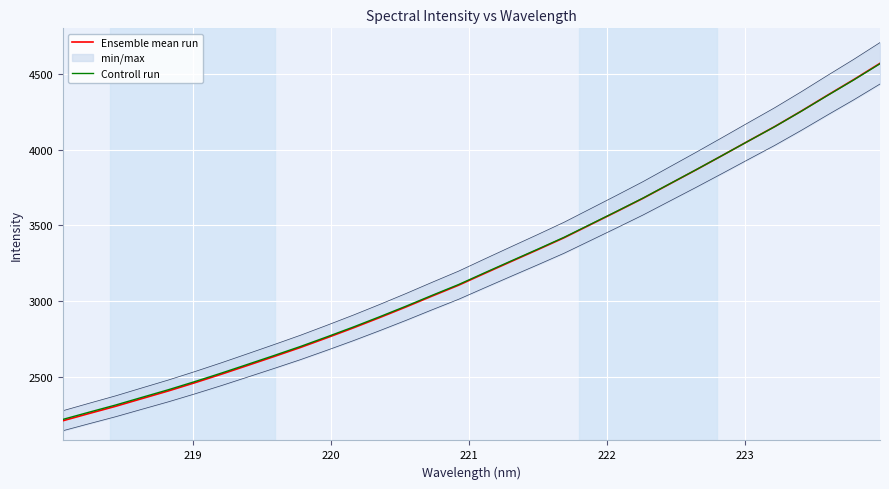

What is the lowest value of the Controll run series?

2216.7